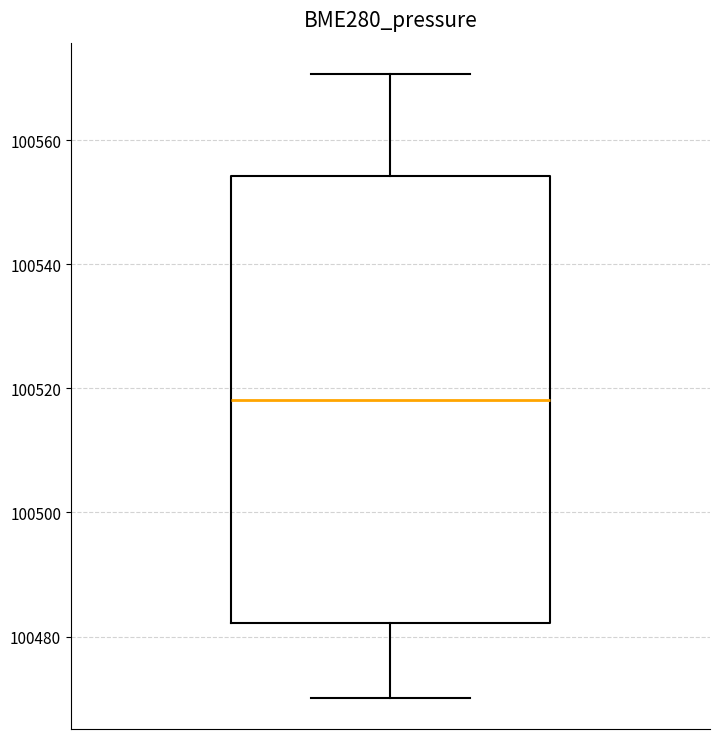

Where does the median line of the box sit on the y-axis? The values are not printed on the chart, so give them approximately, as read against the axis.

100518